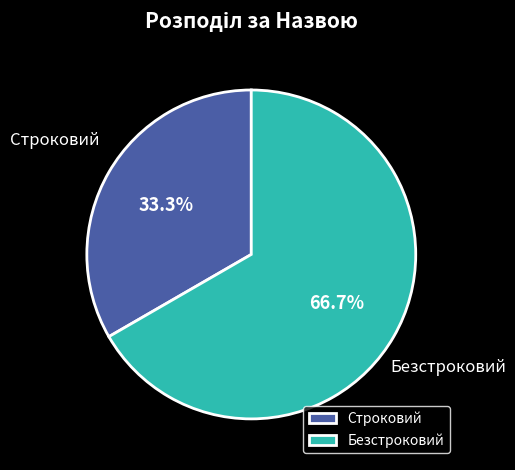

Which category accounts for the majority?

Безстроковий